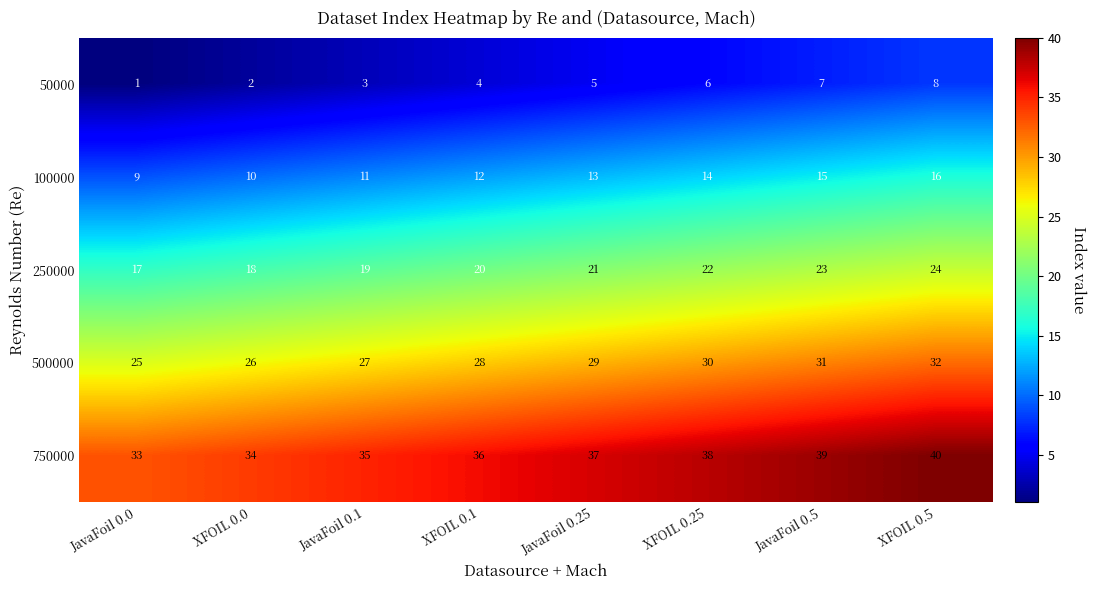

What is the sum of all 250000 values?

164